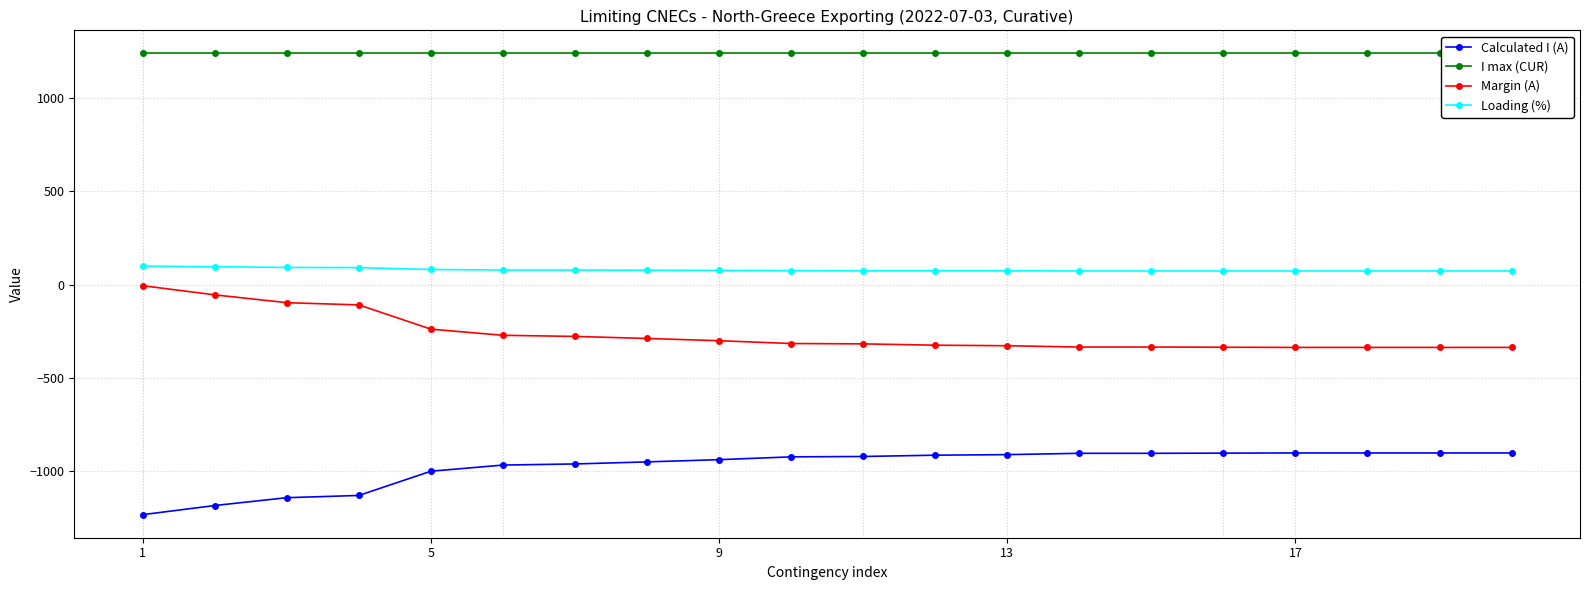

What is the highest value of the Loading (%) series?

99